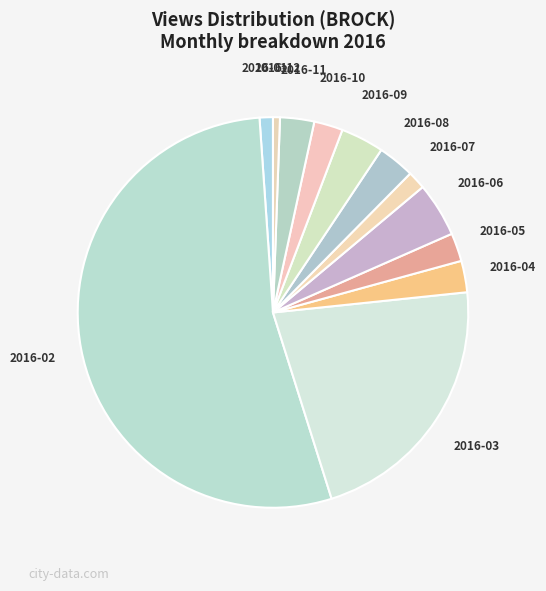

What is the ratio of the value at 2016-05 to the value at 2016-09?

0.7